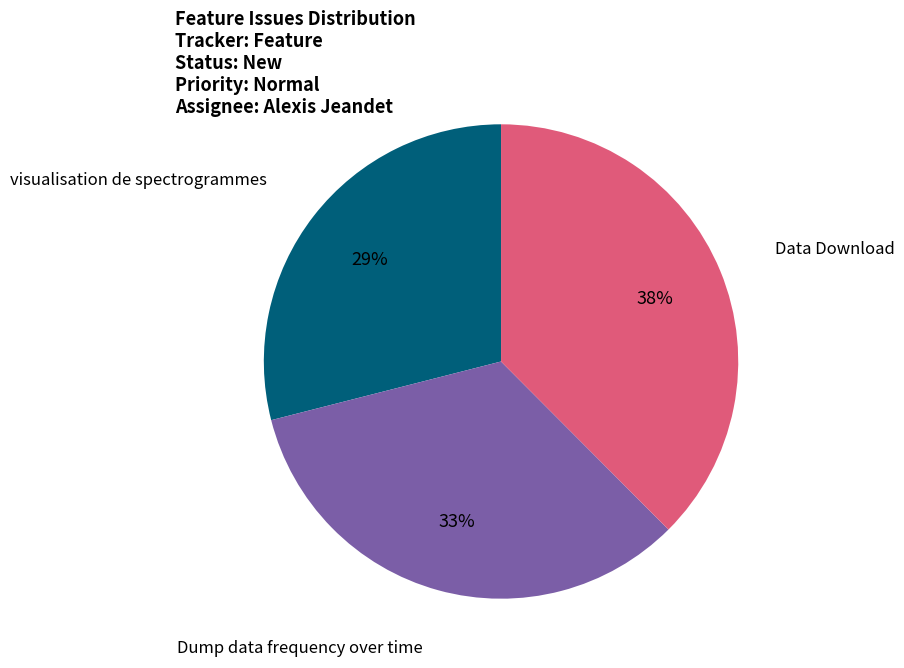

To the nearest percent, what percentage of the pie is Data Download?

38%